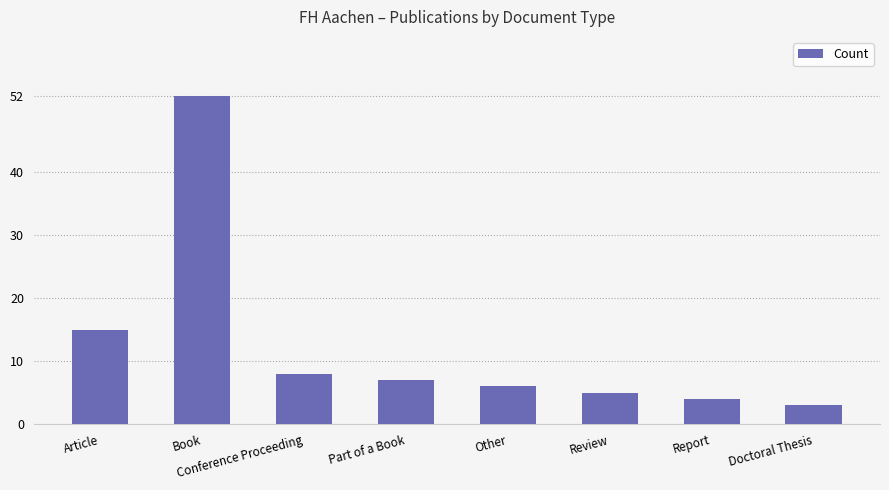

Rank the categories by value from highest to lowest.

Book, Article, Conference Proceeding, Part of a Book, Other, Review, Report, Doctoral Thesis